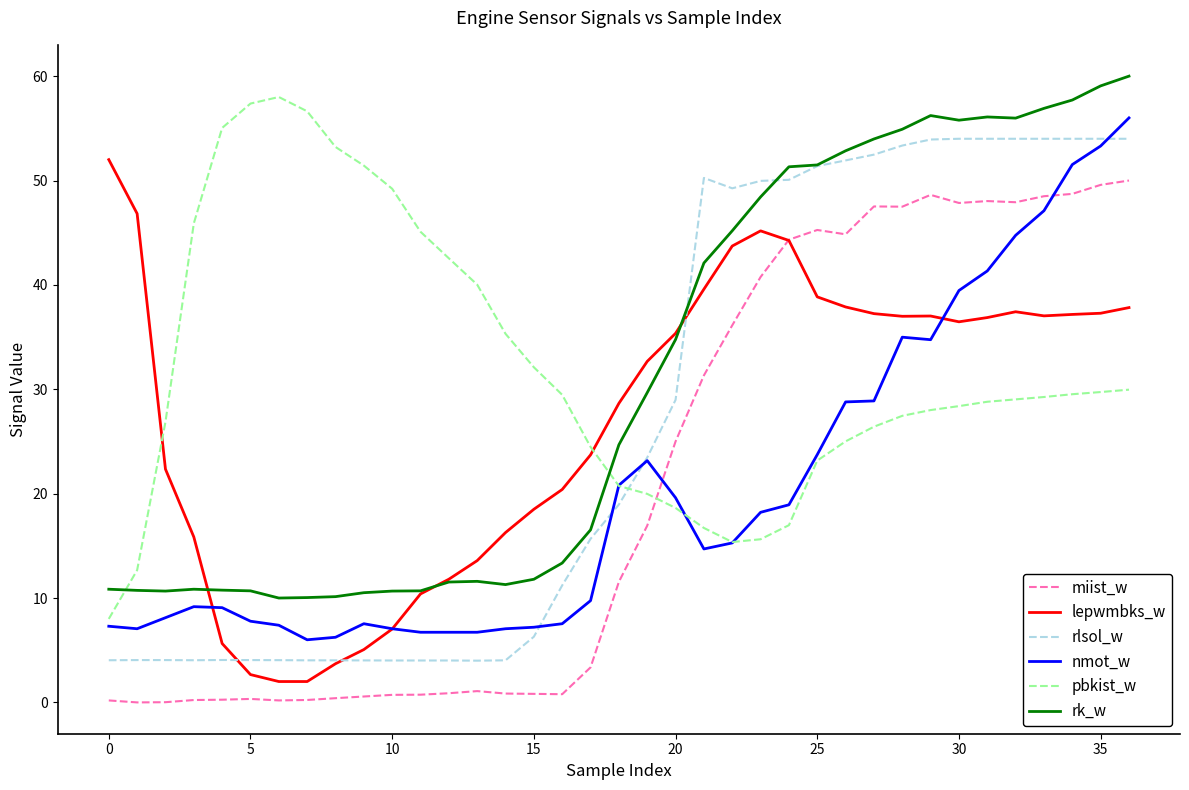

What is the lowest value of the rlsol_w series?

4.0